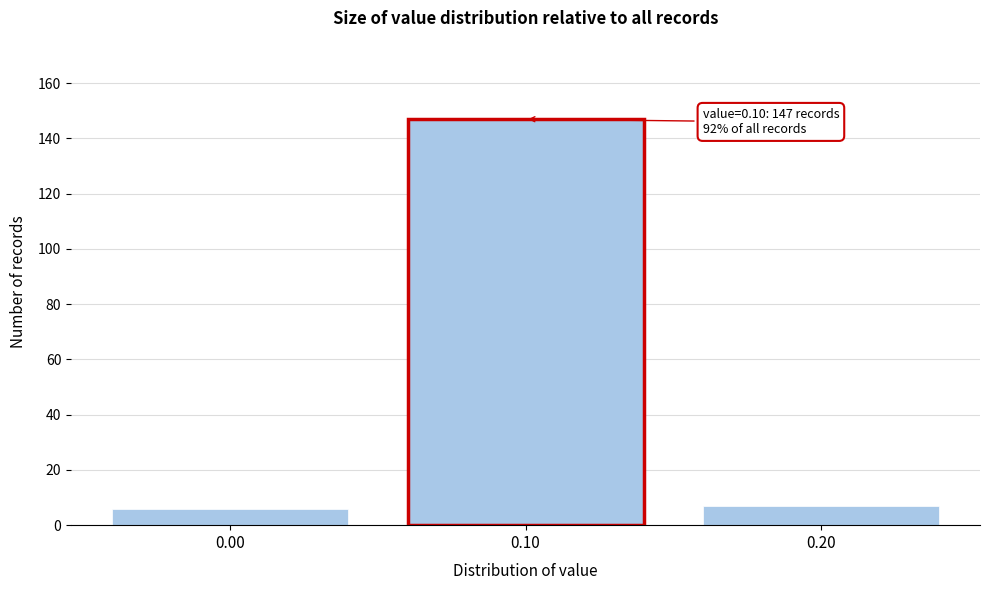

Reading left to right, list all the values displayed in this chart.

6	147	7